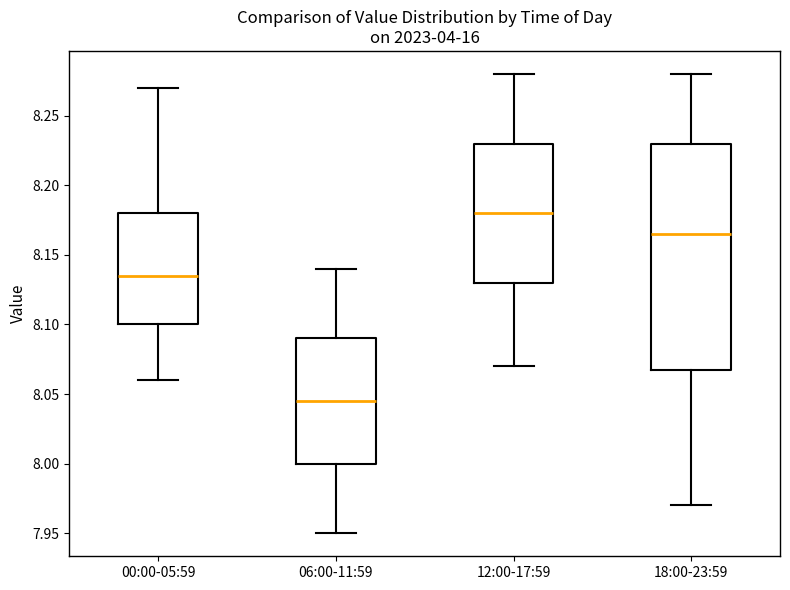

Comparing the boxes themselves (not the whiskers), which one is the tallest?

18:00-23:59